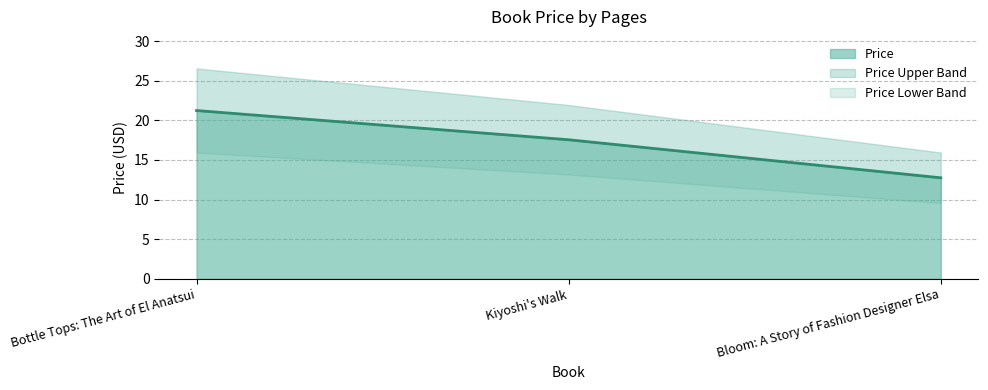

Reading right to left, list all the values displayed in this chart.

Bloom: A Story of Fashion Designer Elsa=12.8	Kiyoshi's Walk=17.6	Bottle Tops: The Art of El Anatsui=21.2